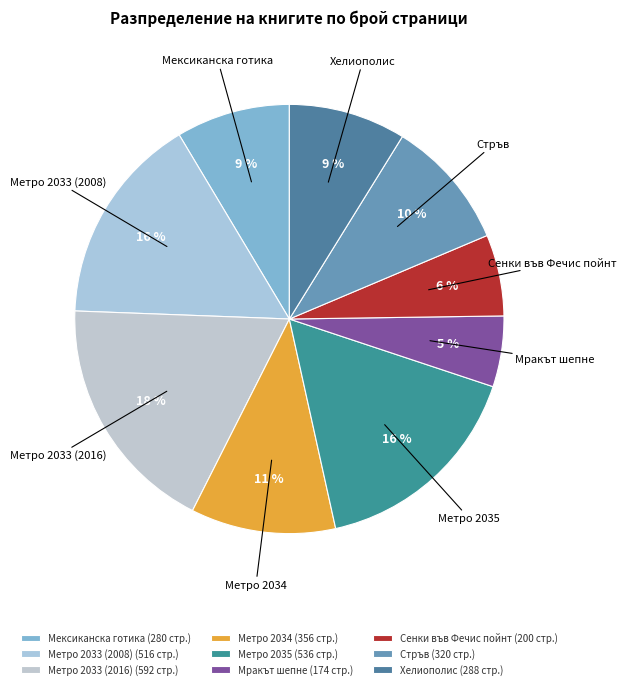

How many slices are in this pie chart?

9